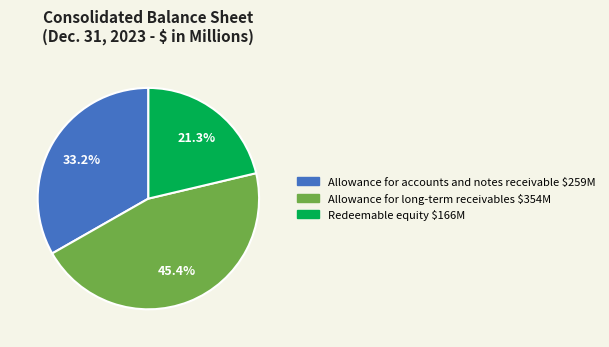

How many segments does this pie chart have?

3